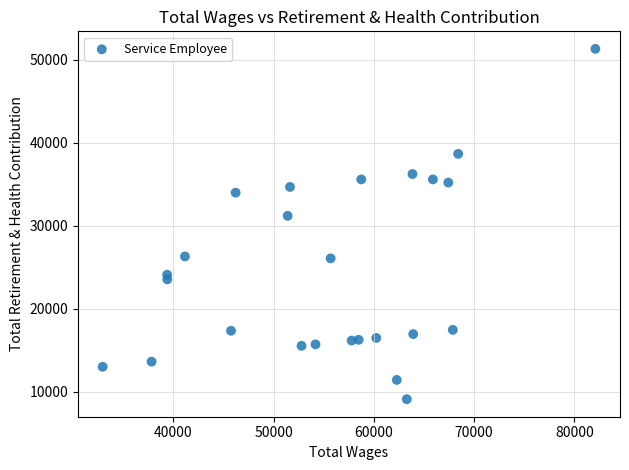

What is the range of X values (max minus min)?

49173